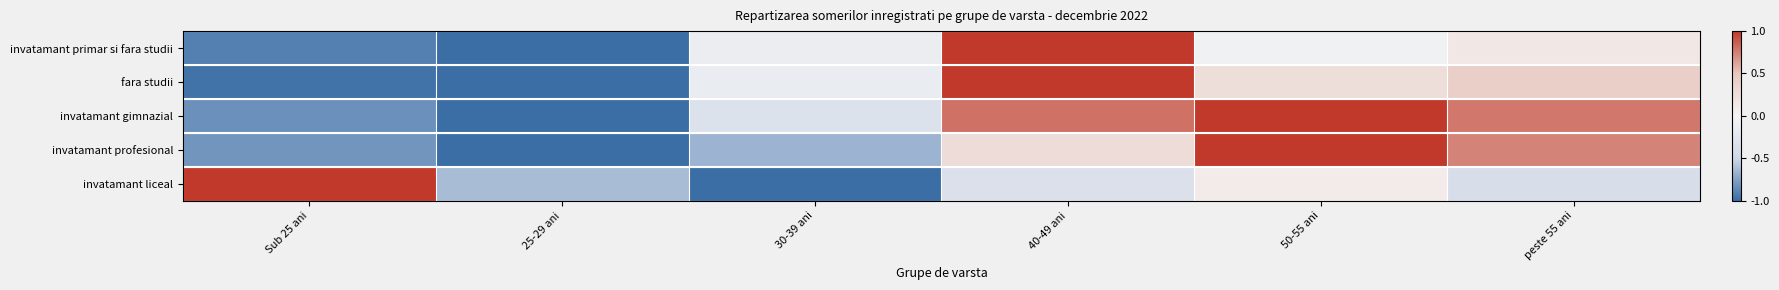

Reading left to right, what are all the values shown in this chart?

invatamant primar si fara studii: Sub 25 ani=-0.9	25-29 ani=-1.0	30-39 ani=-0.1	40-49 ani=1.0	50-55 ani=-0.1	peste 55 ani=0.1
fara studii: Sub 25 ani=-1.0	25-29 ani=-1.0	30-39 ani=-0.1	40-49 ani=1.0	50-55 ani=0.3	peste 55 ani=0.4
invatamant gimnazial: Sub 25 ani=-0.8	25-29 ani=-1.0	30-39 ani=-0.3	40-49 ani=0.8	50-55 ani=1.0	peste 55 ani=0.8
invatamant profesional: Sub 25 ani=-0.8	25-29 ani=-1.0	30-39 ani=-0.7	40-49 ani=0.3	50-55 ani=1.0	peste 55 ani=0.7
invatamant liceal: Sub 25 ani=1.0	25-29 ani=-0.6	30-39 ani=-1.0	40-49 ani=-0.3	50-55 ani=0.1	peste 55 ani=-0.4